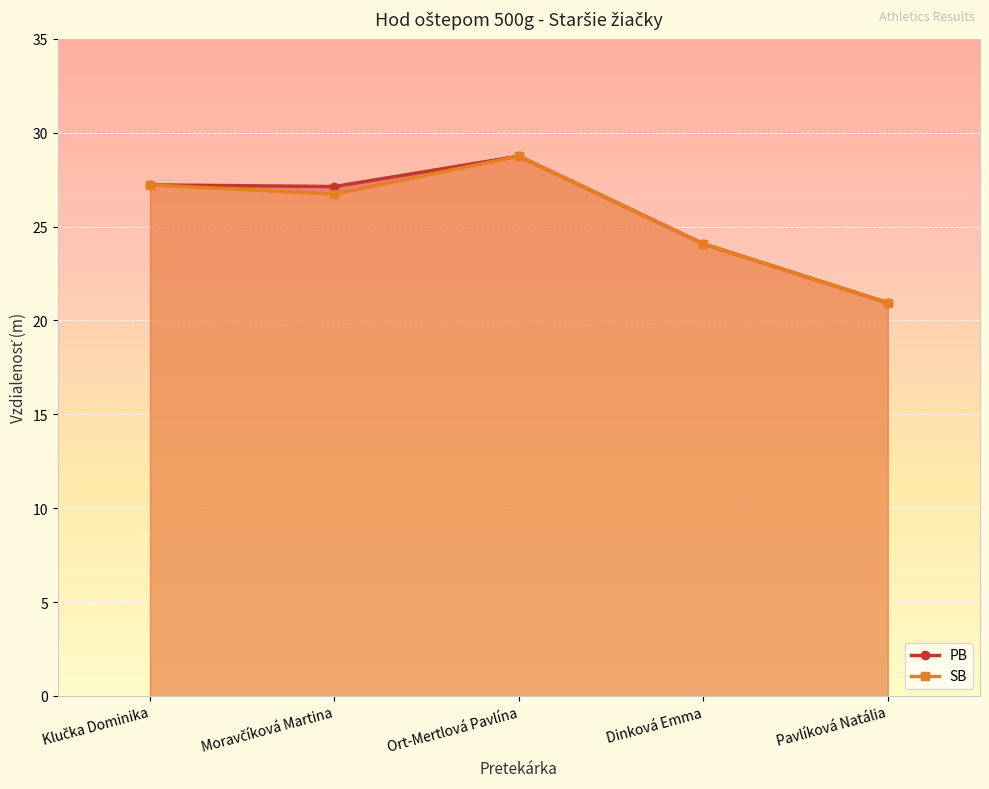

The PB series shows 42.1 at Klučka Dominika. True or false?

False